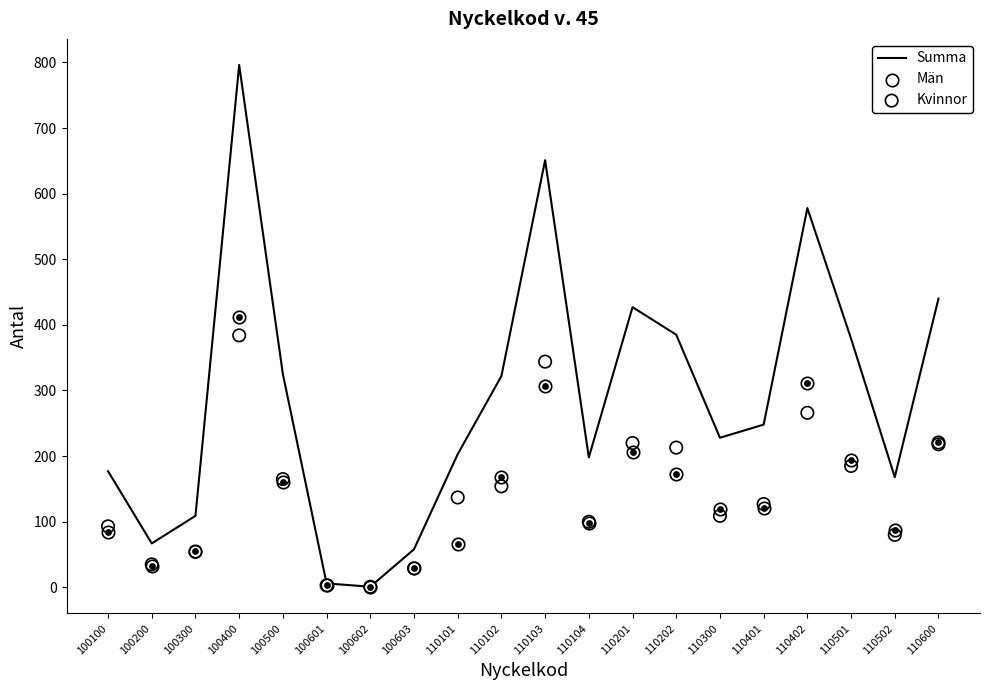

Which series has the largest total across all categories?

Summa